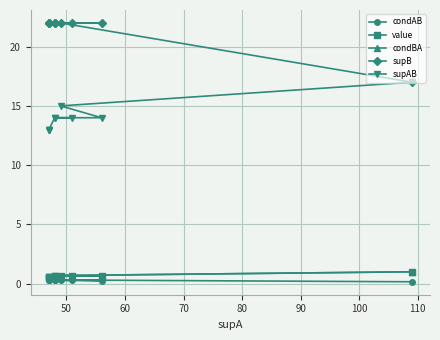

True or false: value and condBA cross at least once.

False